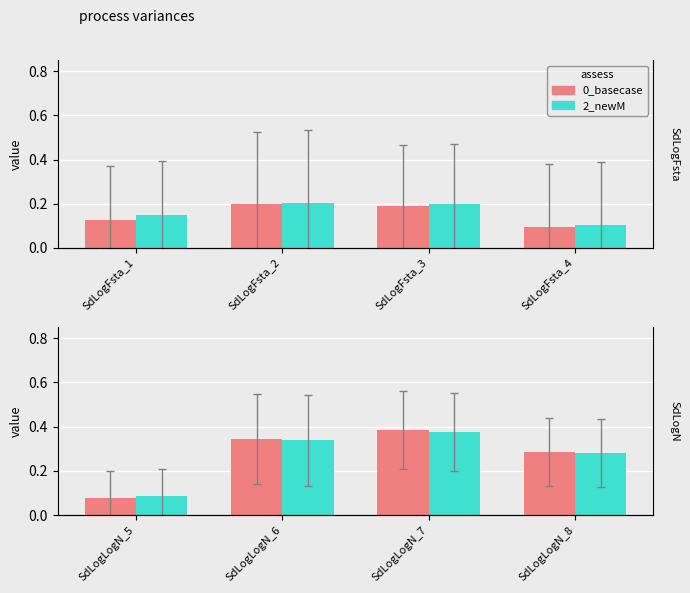

Between SdLogLogN_6 and SdLogLogN_7, which series saw the biggest shift?

0_basecase